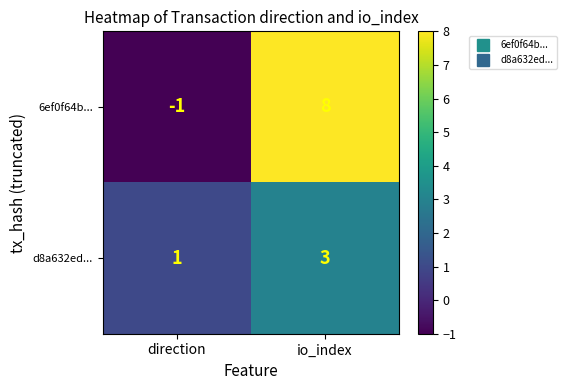

What is the greatest value displayed?

8